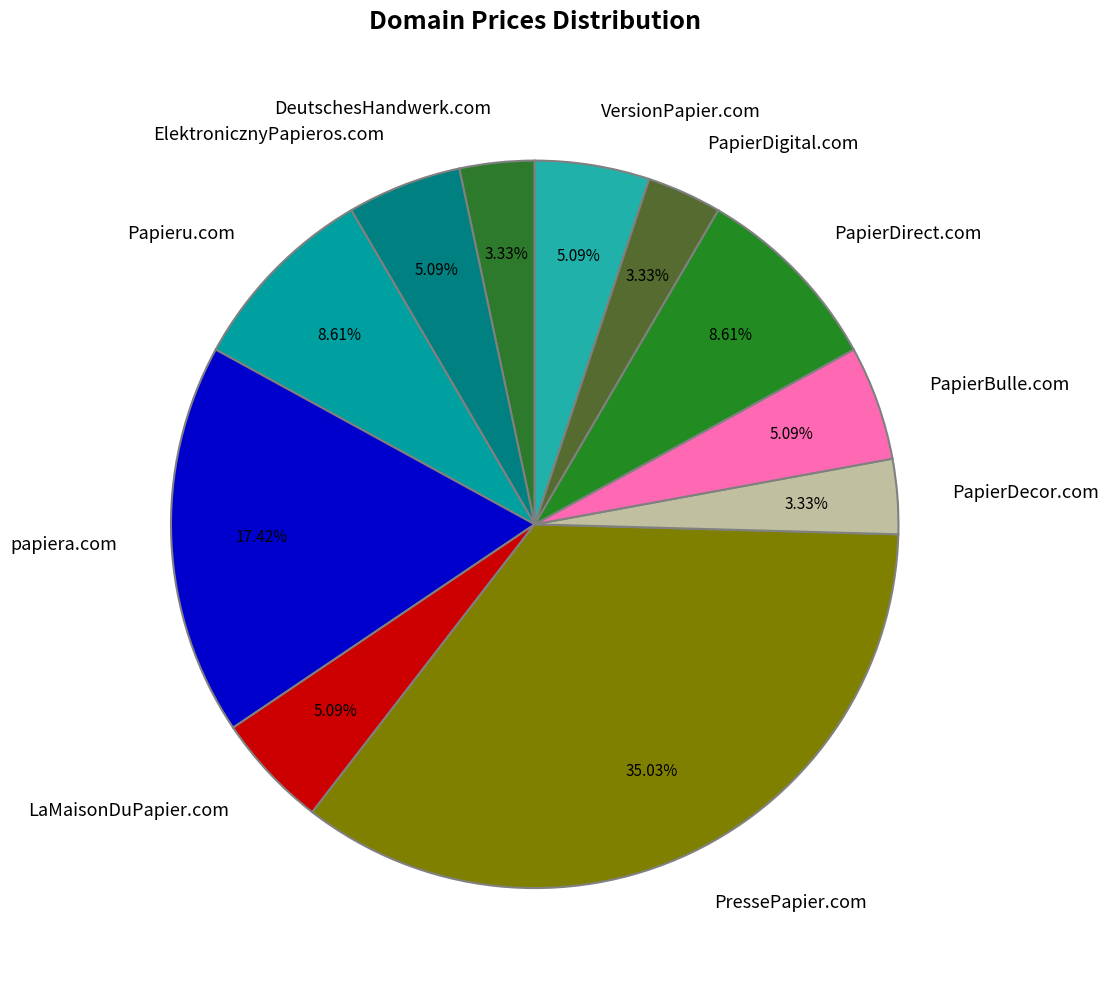

Does PapierDigital.com represent more than half of the total?

No